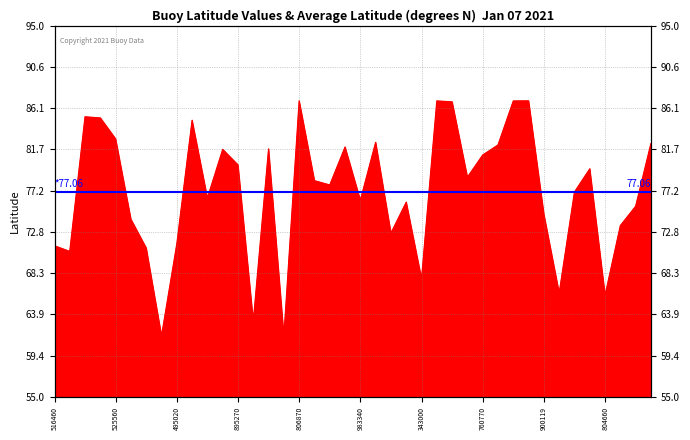

Does the chart display data point markers on the line(s)?

No